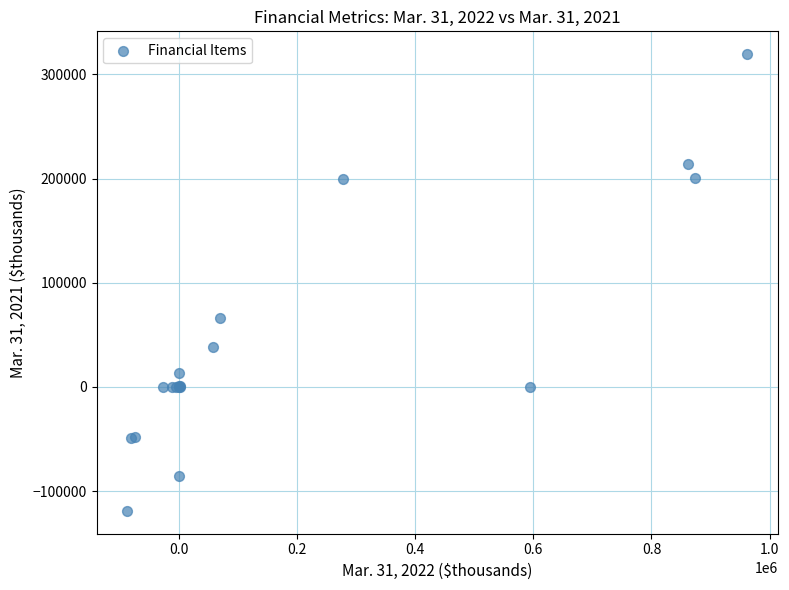

What Y value in the scatter plot is closest to 100162?

66024